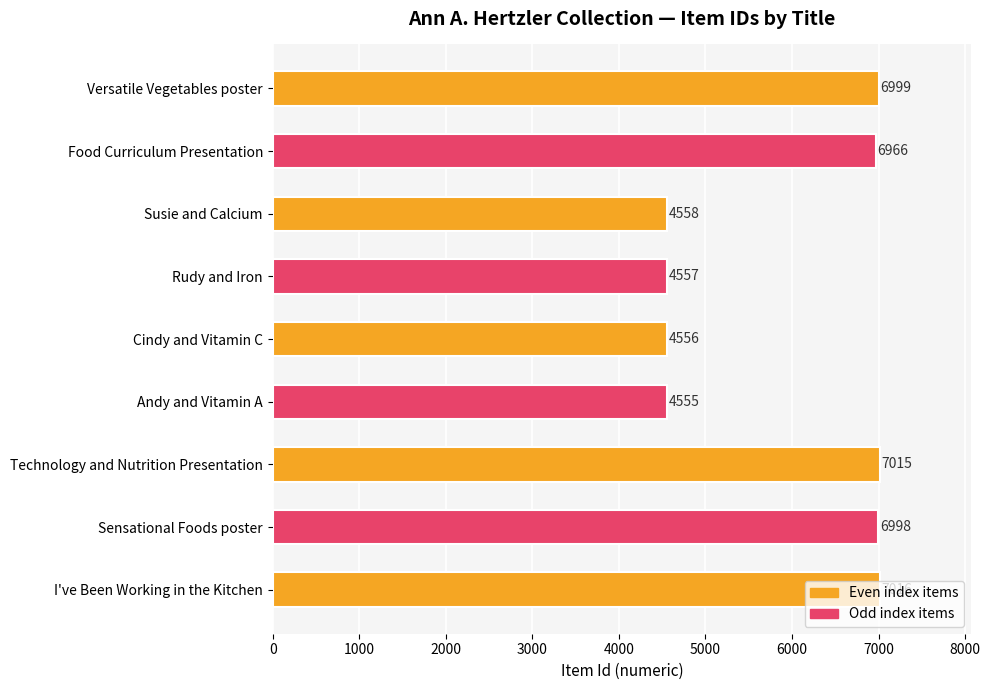

What is the difference between the maximum and minimum values?

2461